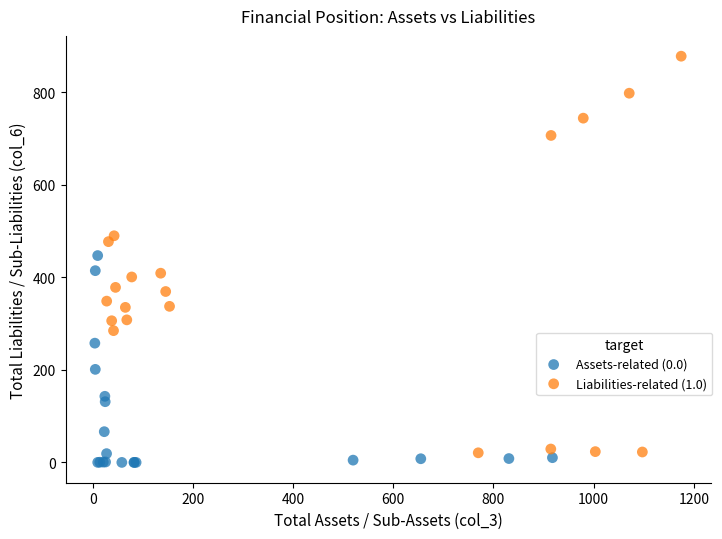

Which series contains the lowest Y value?

Assets-related (0.0)